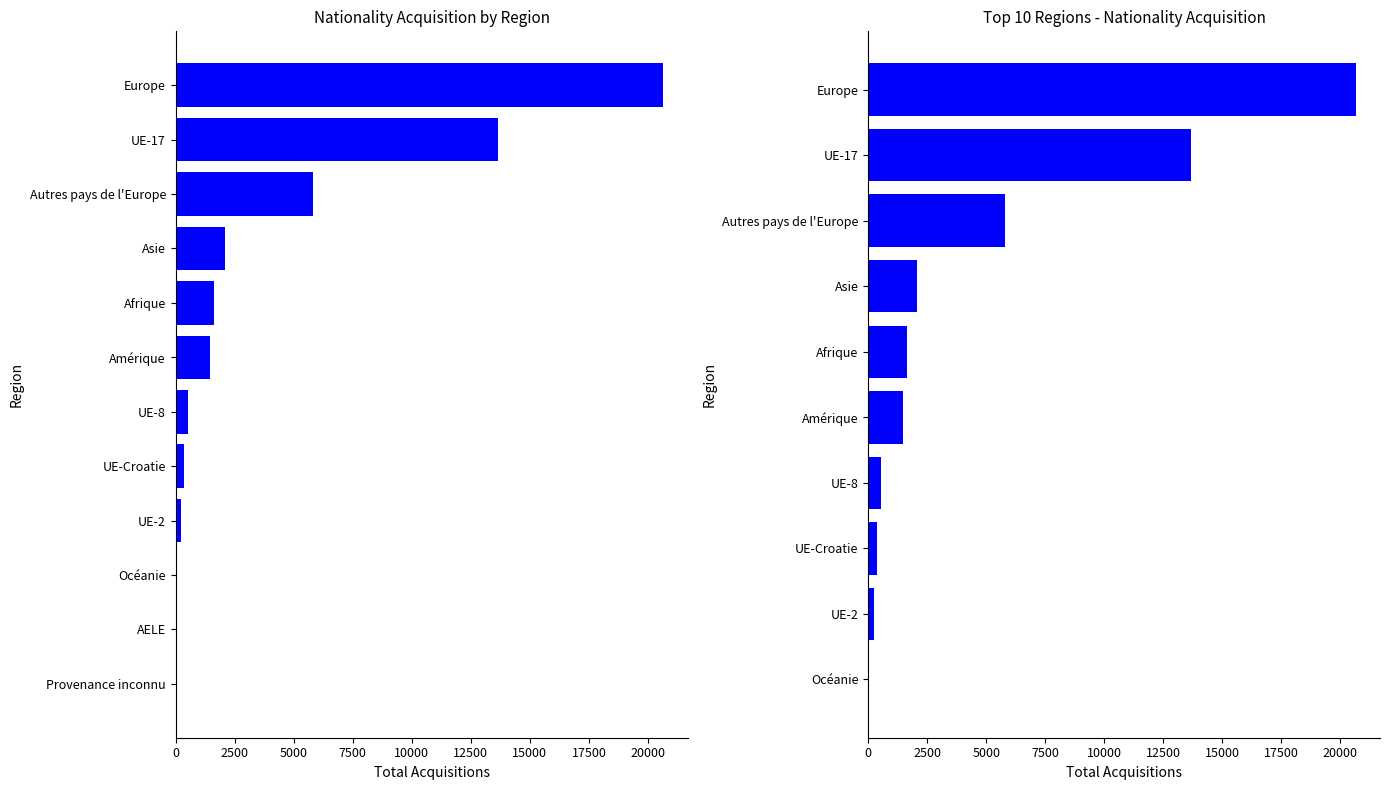

What is the change in value from UE-Croatie to Asie?

+1702